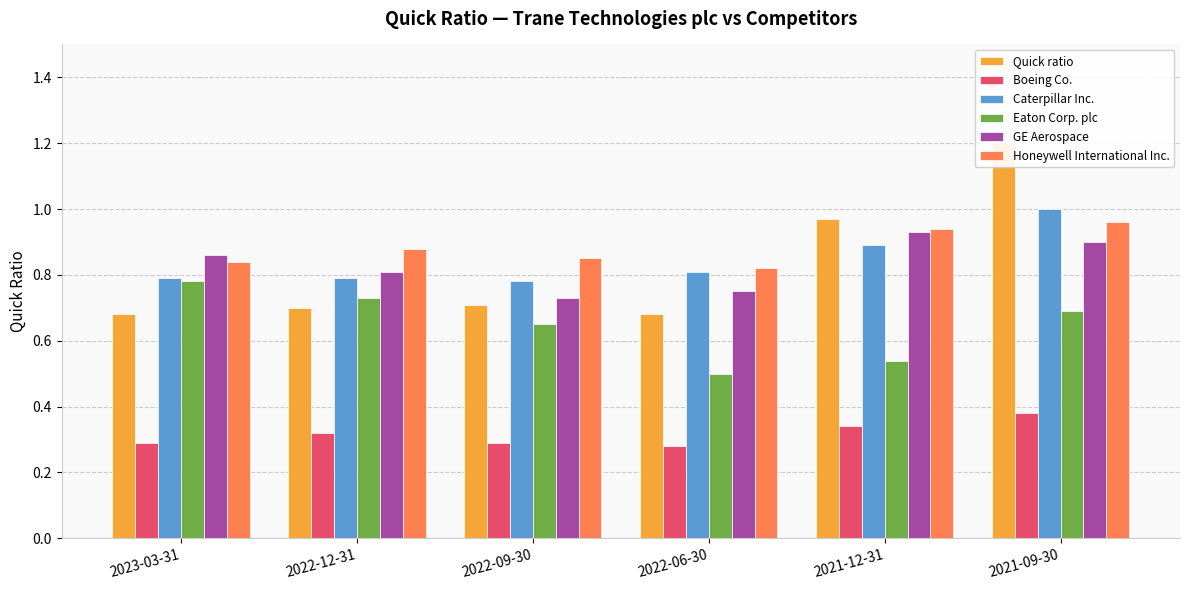

Between 2022-12-31 and 2022-06-30, which series saw the biggest shift?

Eaton Corp. plc